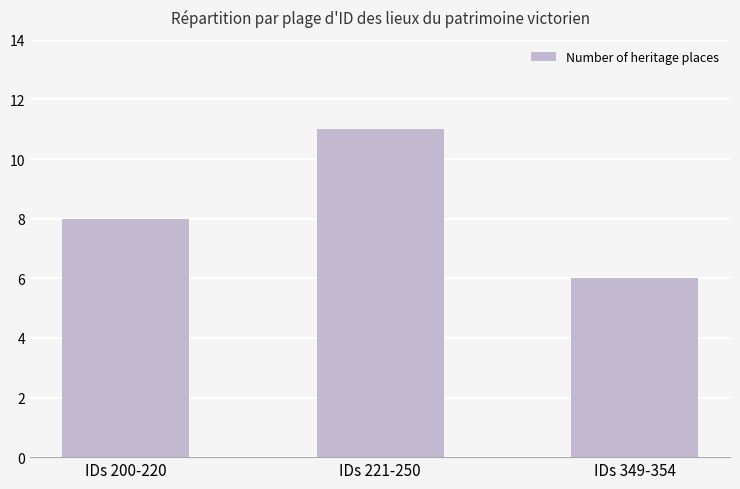

What is the label of the 2nd bar from the right?

IDs 221-250